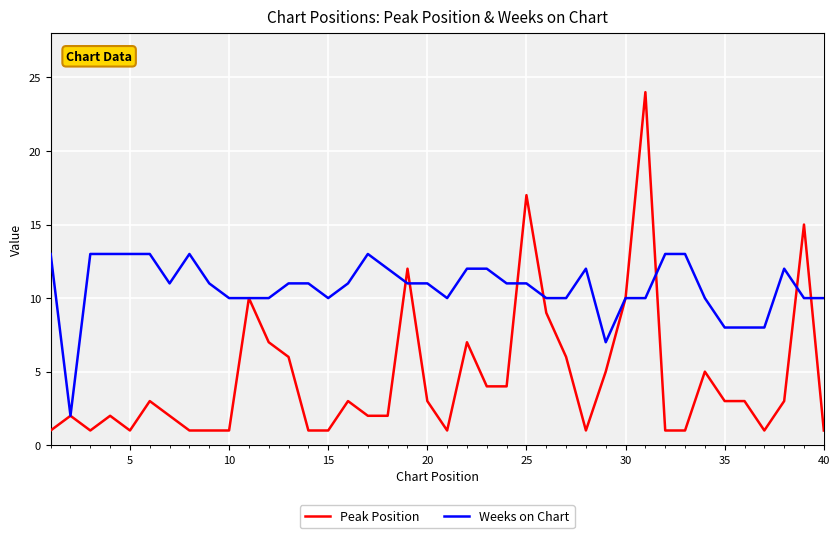

List the series in order of their peak value, lowest first.

Weeks on Chart, Peak Position